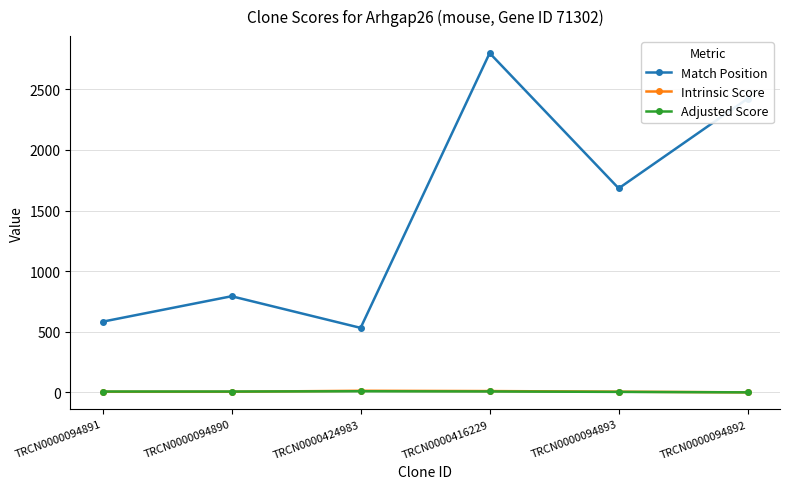

How many data points does each series have?

6